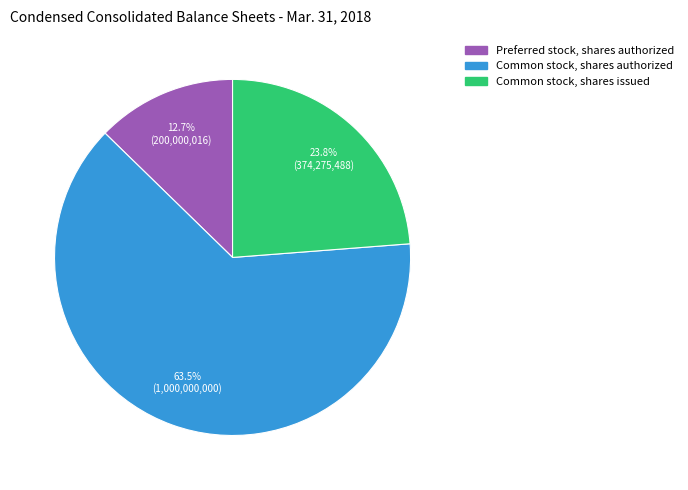

What is the smallest slice in the pie chart?

Preferred stock, shares authorized